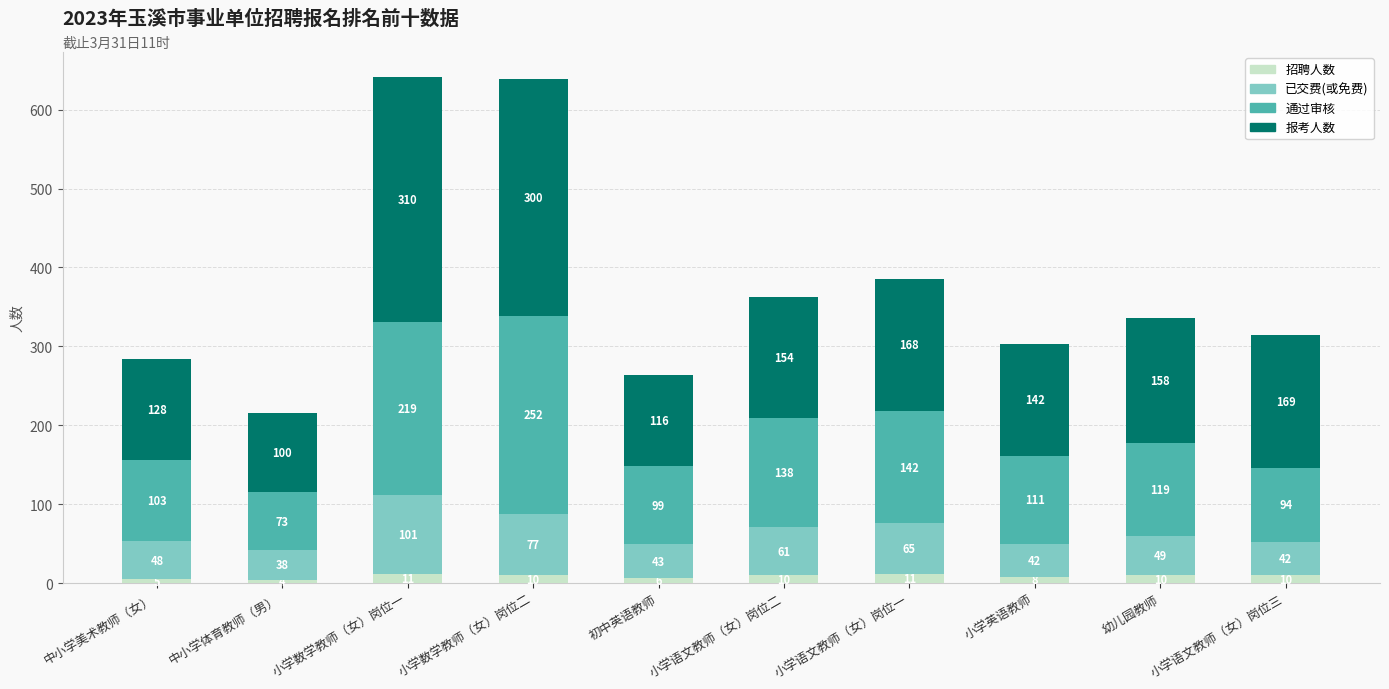

At which category is the sum across all series the highest?

小学数学教师（女）岗位一